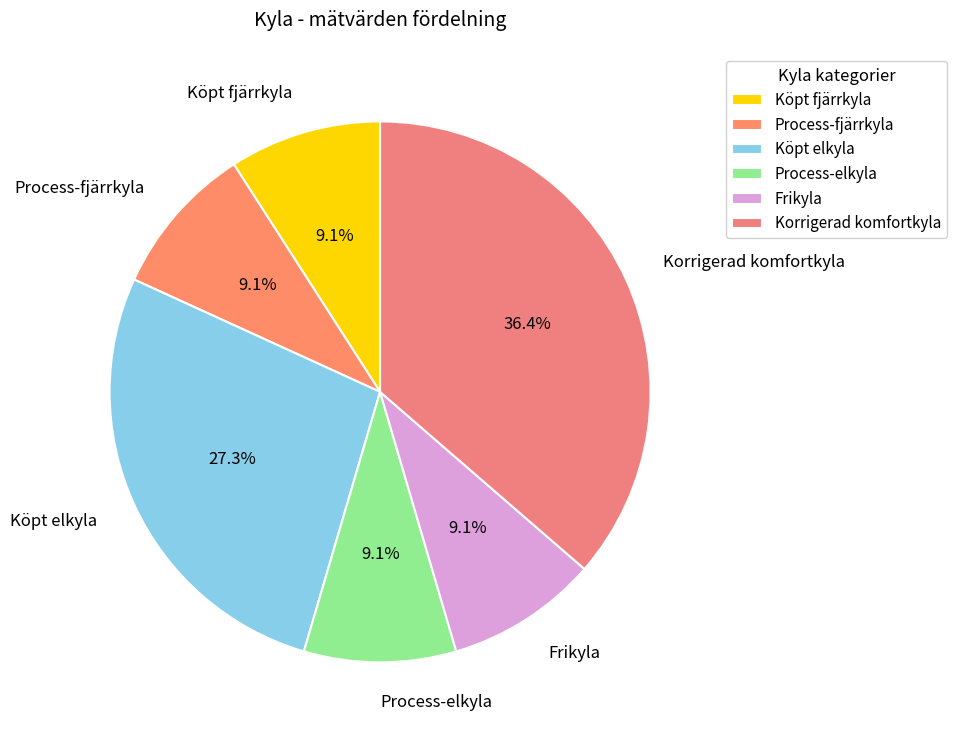

Does Process-elkyla represent more than half of the total?

No